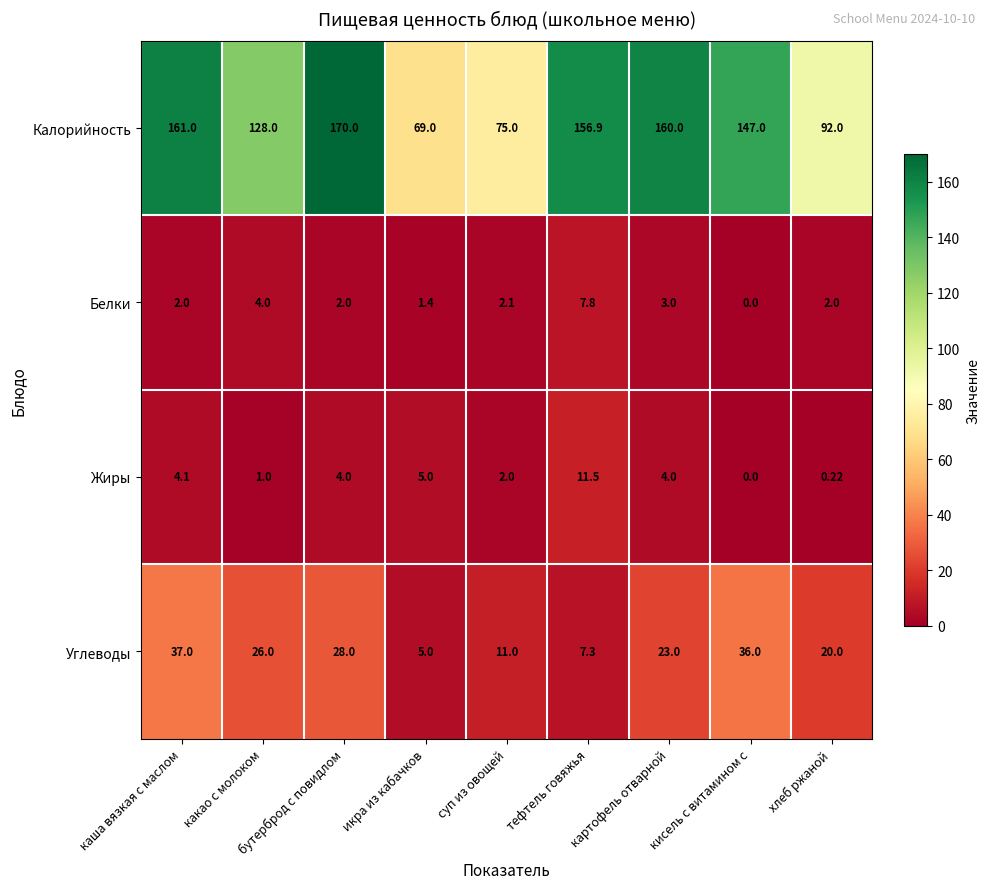

At which category is the sum across all series the highest?

каша вязкая с маслом